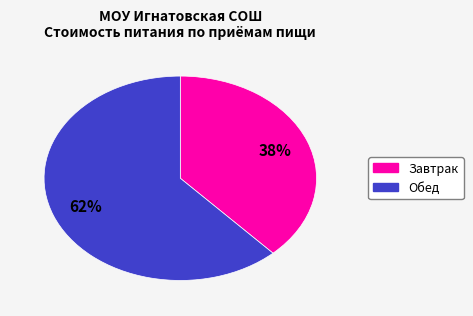

To the nearest percent, what is the average slice percentage?

50%